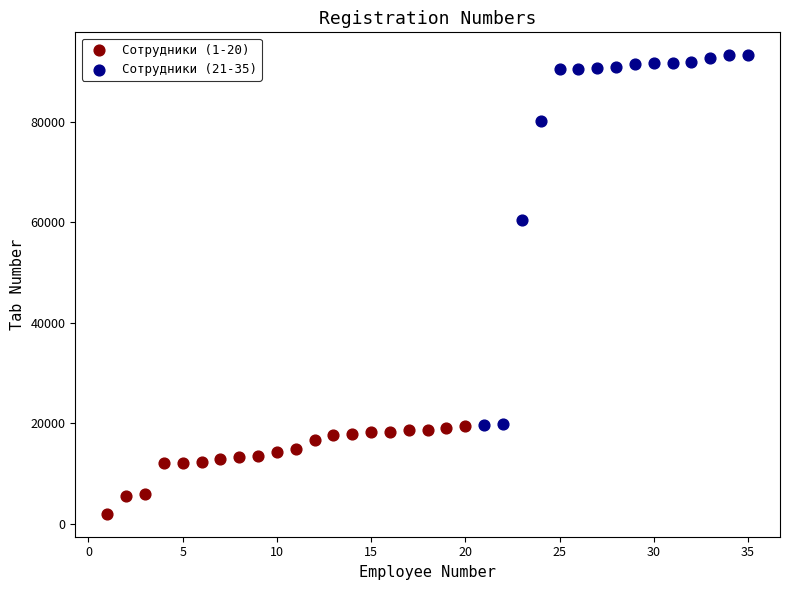

Which series contains the highest Y value?

Сотрудники (21-35)